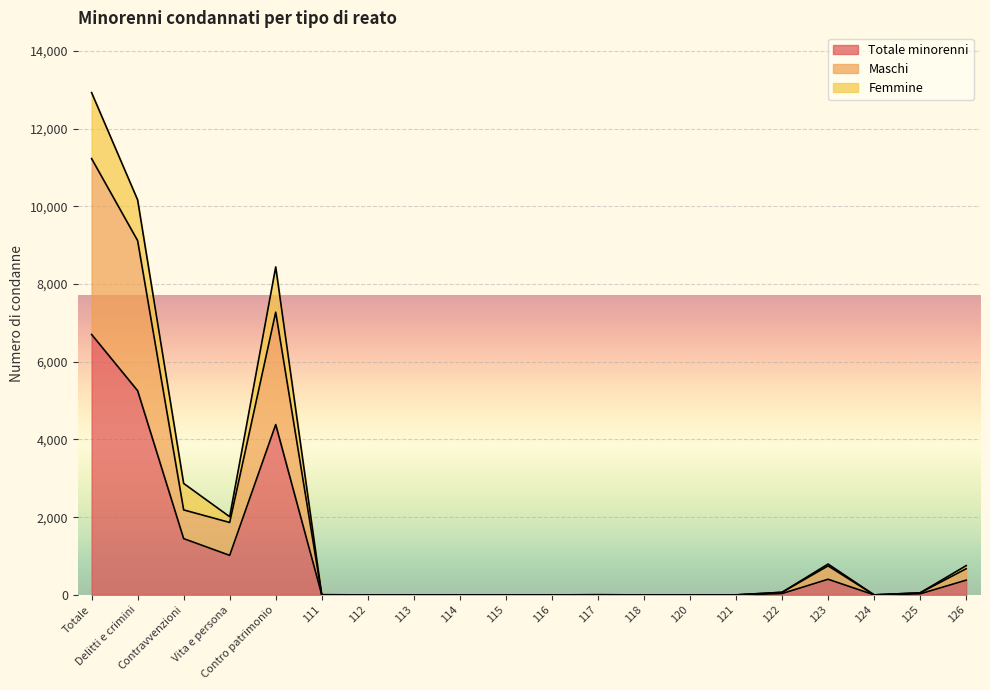

True or false: Maschi and Totale minorenni cross at least once.

False